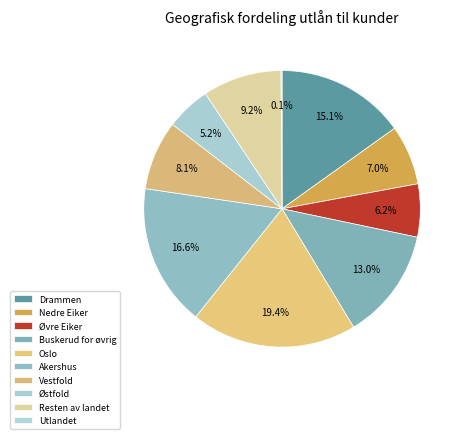

The Øvre Eiker slice represents 6% of the pie. True or false?

True